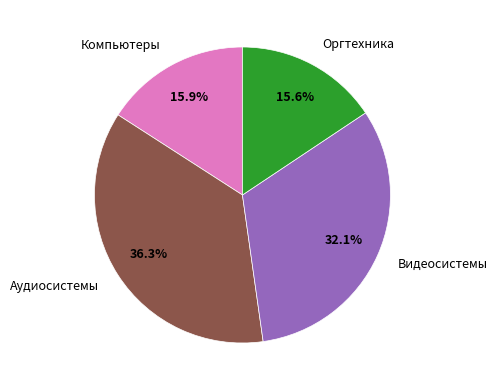

What percentage is the Аудиосистемы slice, to the nearest percent?

36%